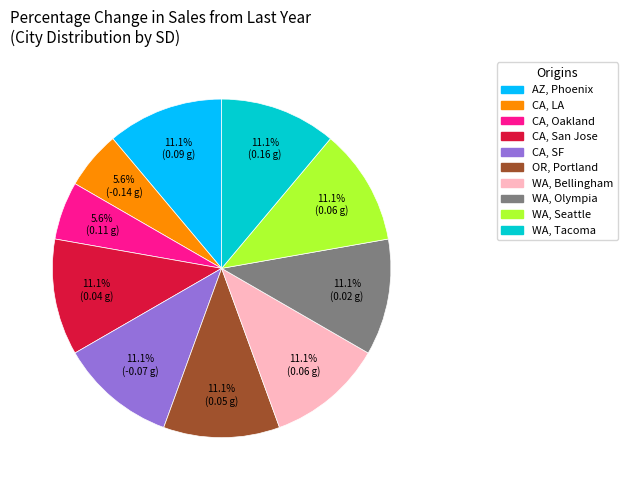

Is there any slice that represents more than half of the pie?

No